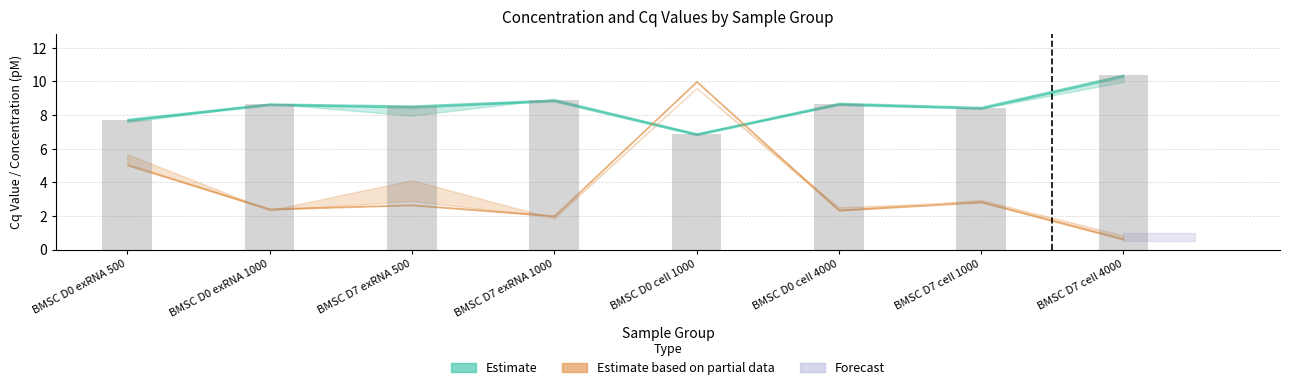

What is the ratio of the value at BMSC D0 exRNA 1000 to the value at BMSC D7 exRNA 500?

1.0